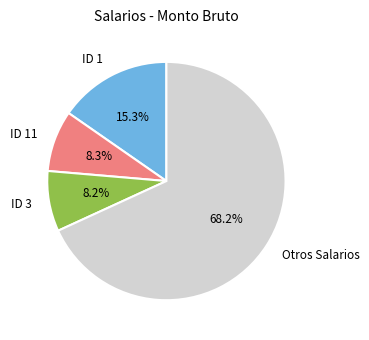

Which category has the biggest portion of the pie?

Otros Salarios